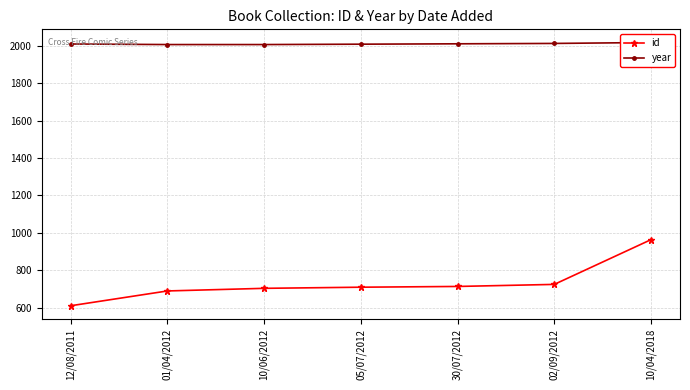

List the series in order of their overall mean, lowest first.

id, year